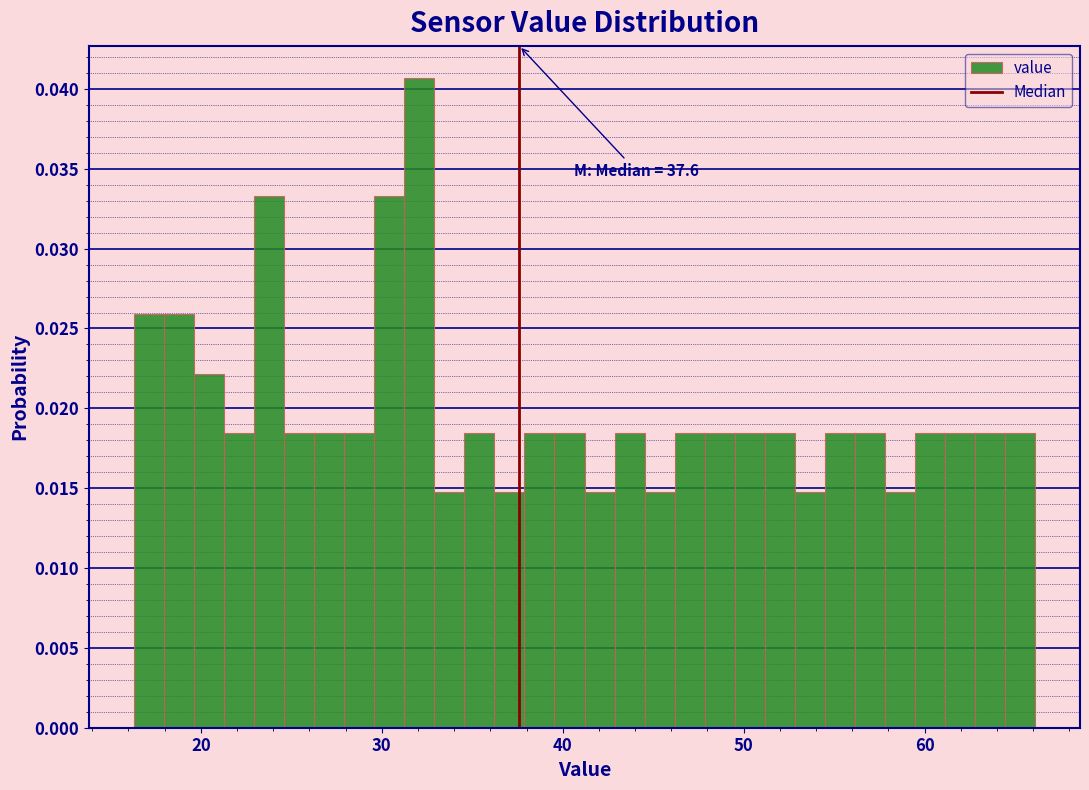

Read against the x-axis, roughly where is the centre of the tallest bar?

32